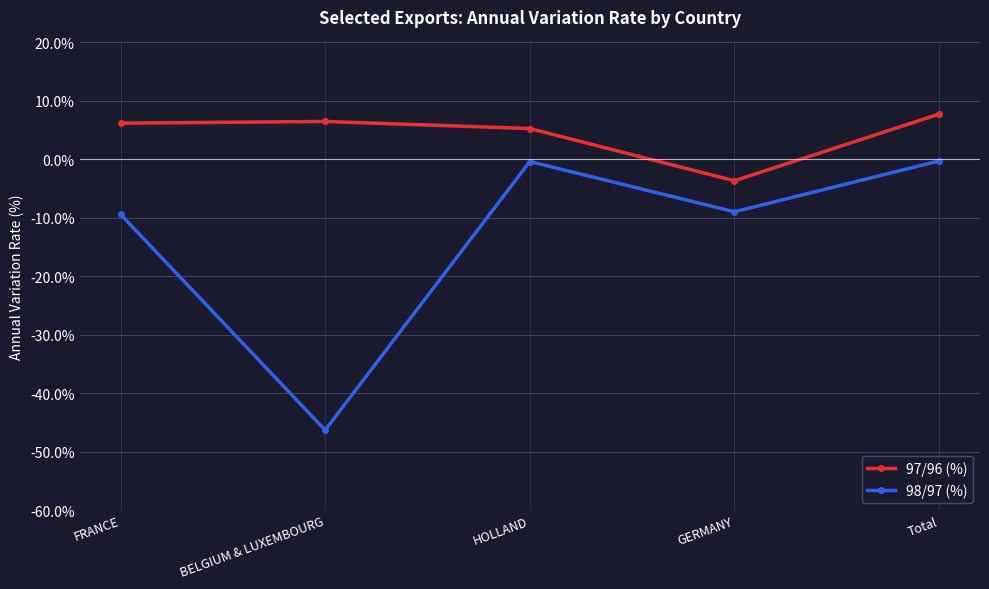

What is the difference between the highest and lowest values at GERMANY?

5.3